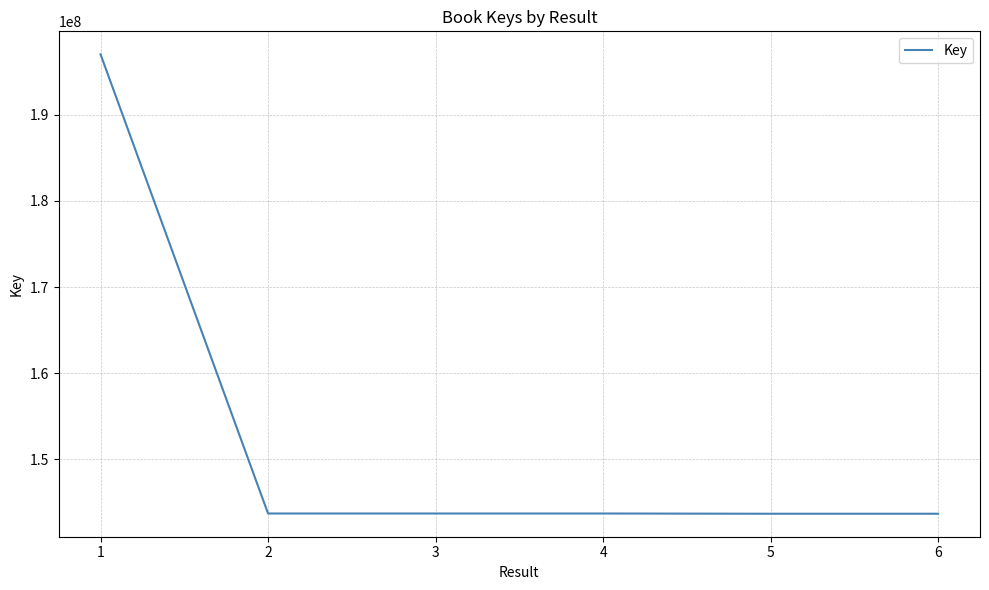

What is the sum of all values?

915520340